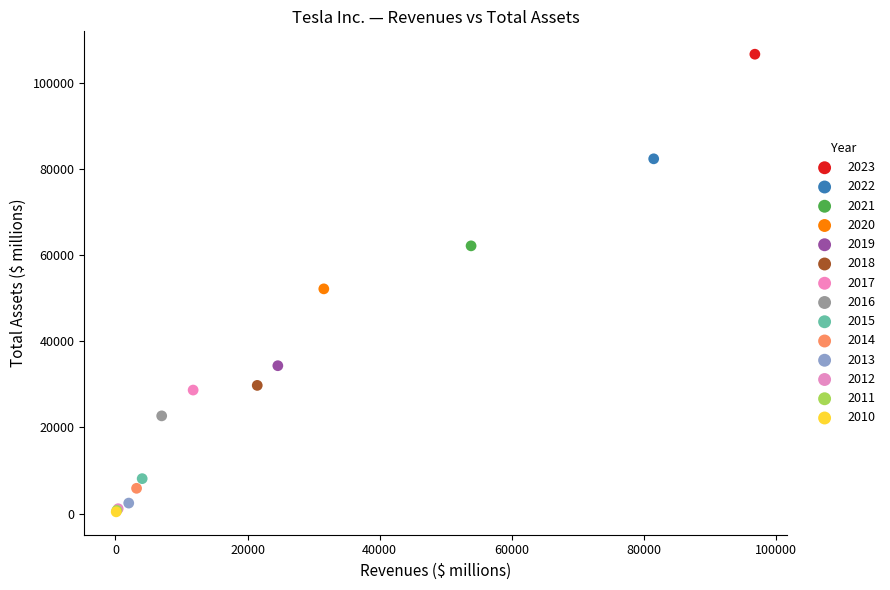

What are all the series names shown in the legend?

2023, 2022, 2021, 2020, 2019, 2018, 2017, 2016, 2015, 2014, 2013, 2012, 2011, 2010